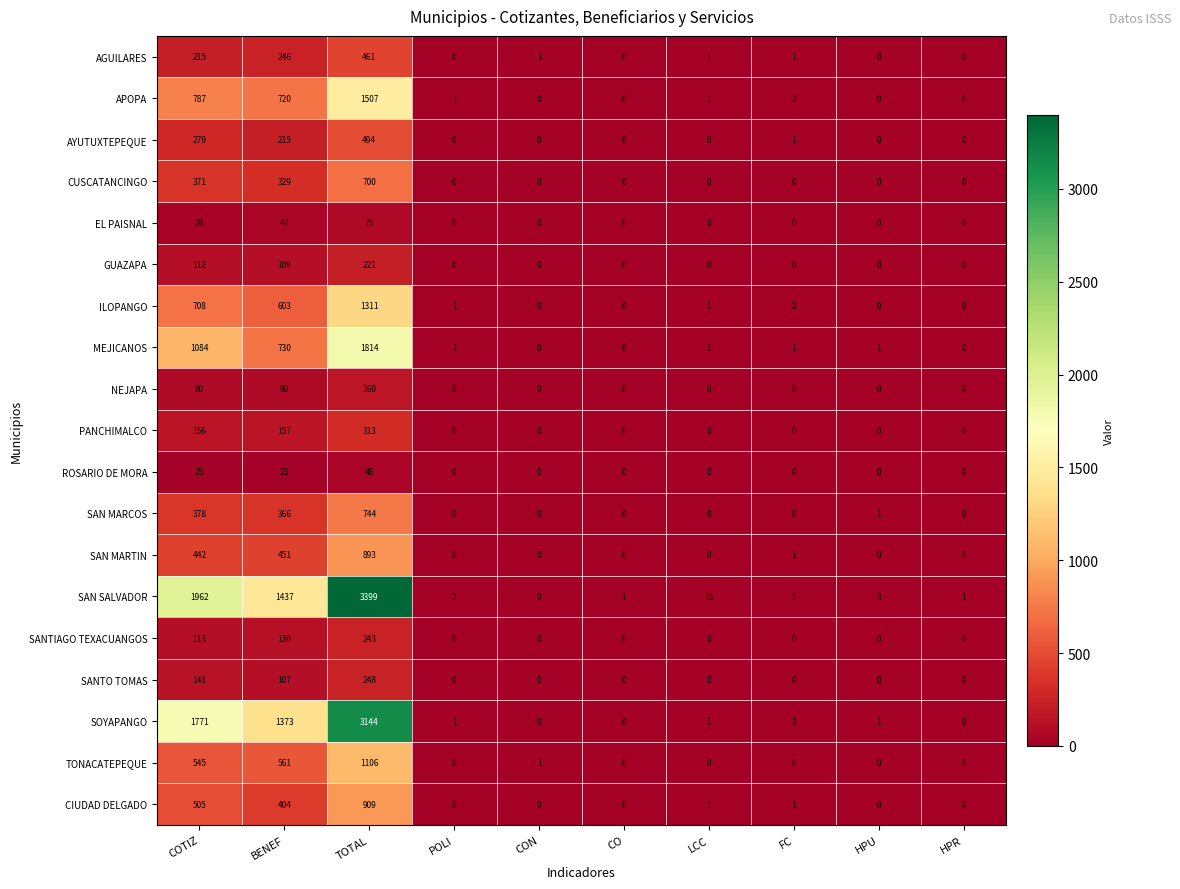

What is the difference between the maximum and second lowest values in the NEJAPA series?

160